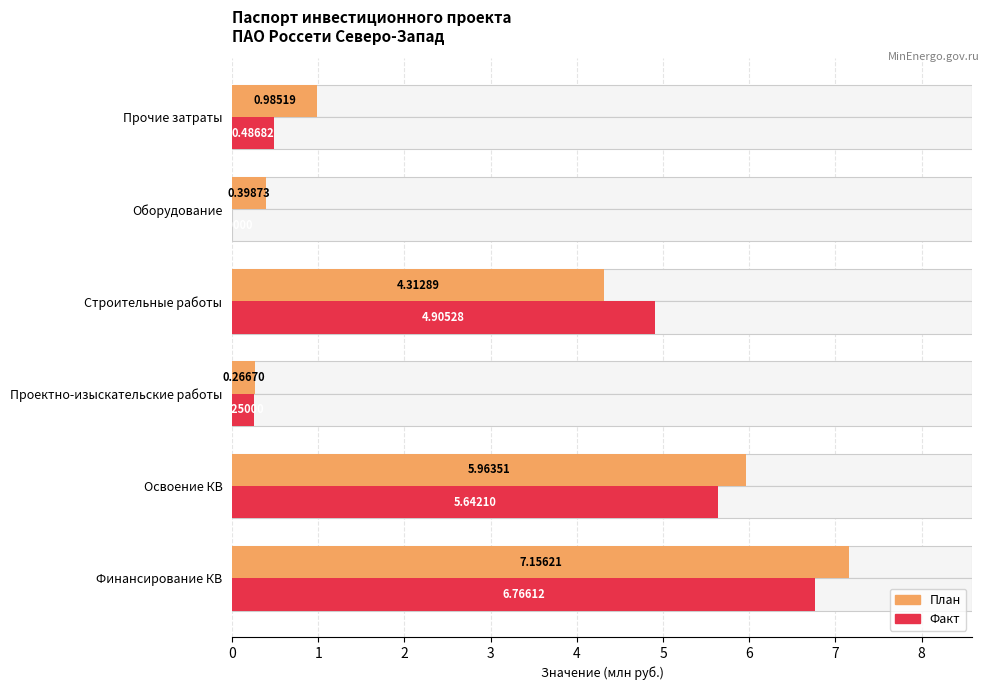

What are all the series names shown in the legend?

План, Факт